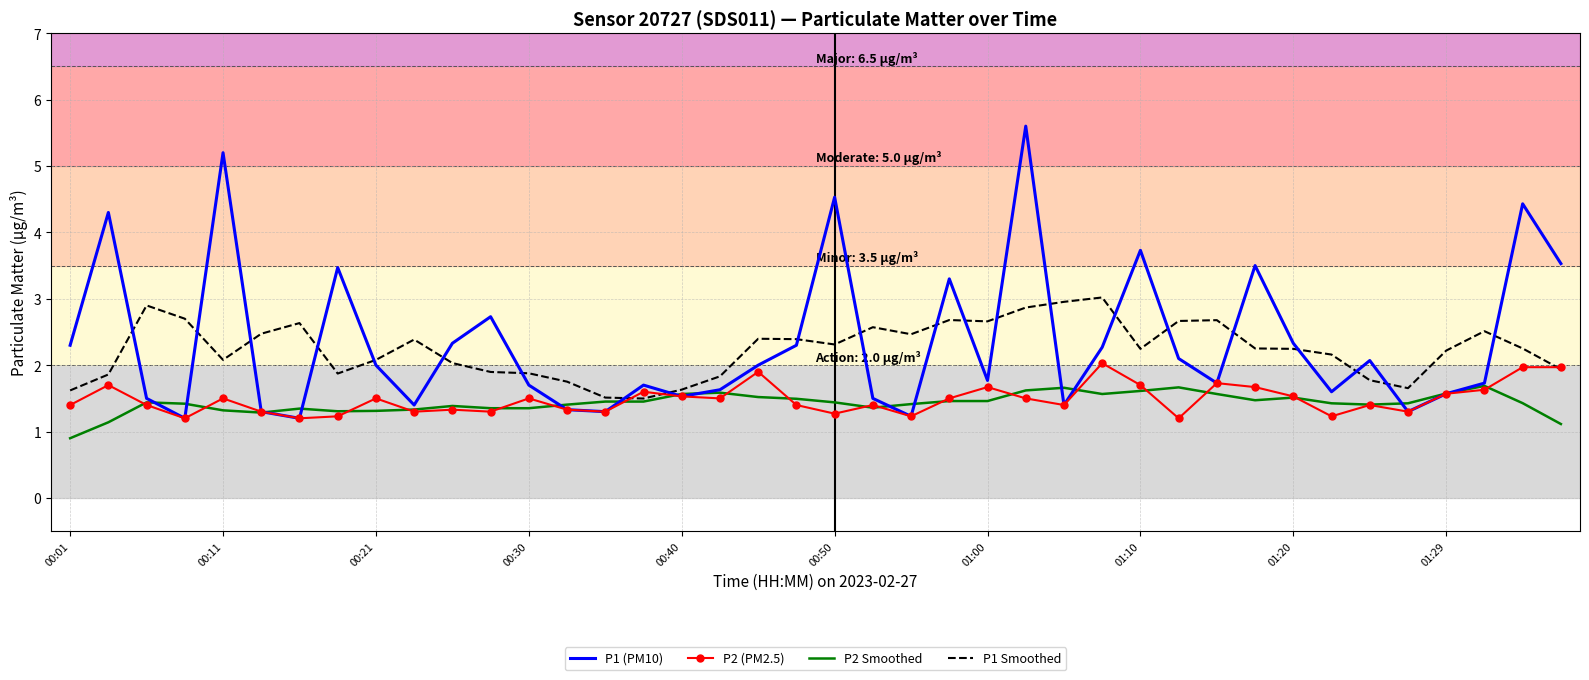

What is the difference between the maximum and minimum values in the P2 Smoothed series?

0.8